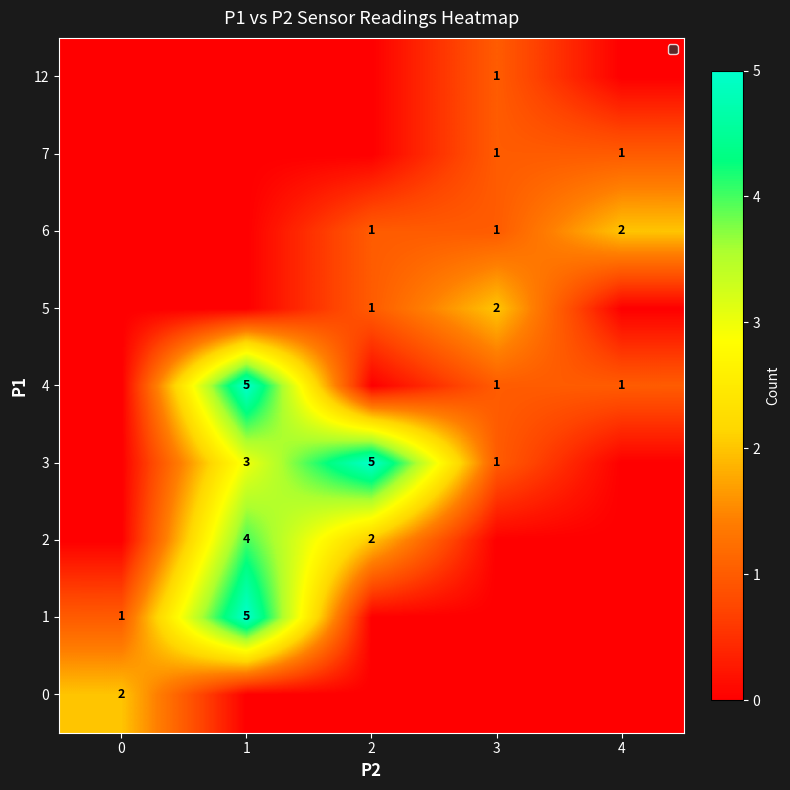

At which label does row_6 reach its peak?

4